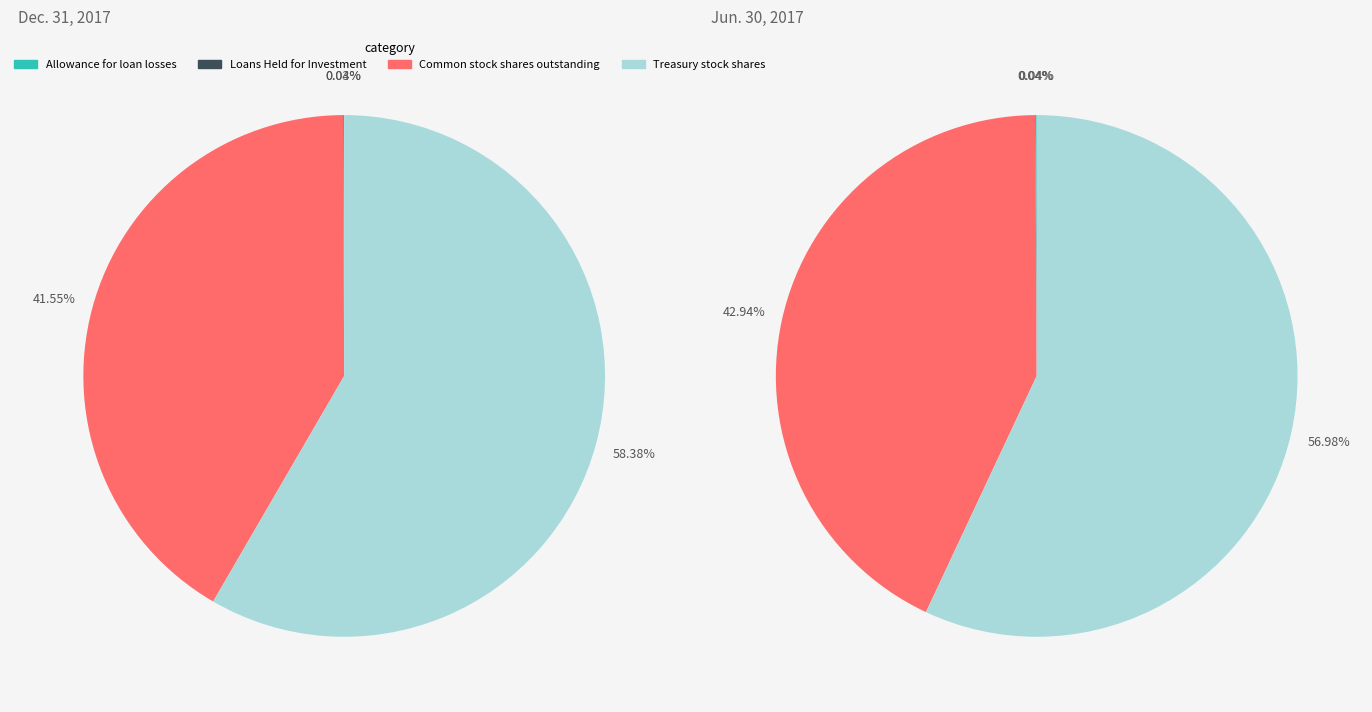

Which has a higher value, Common stock shares outstanding or Allowance for loan losses?

Common stock shares outstanding